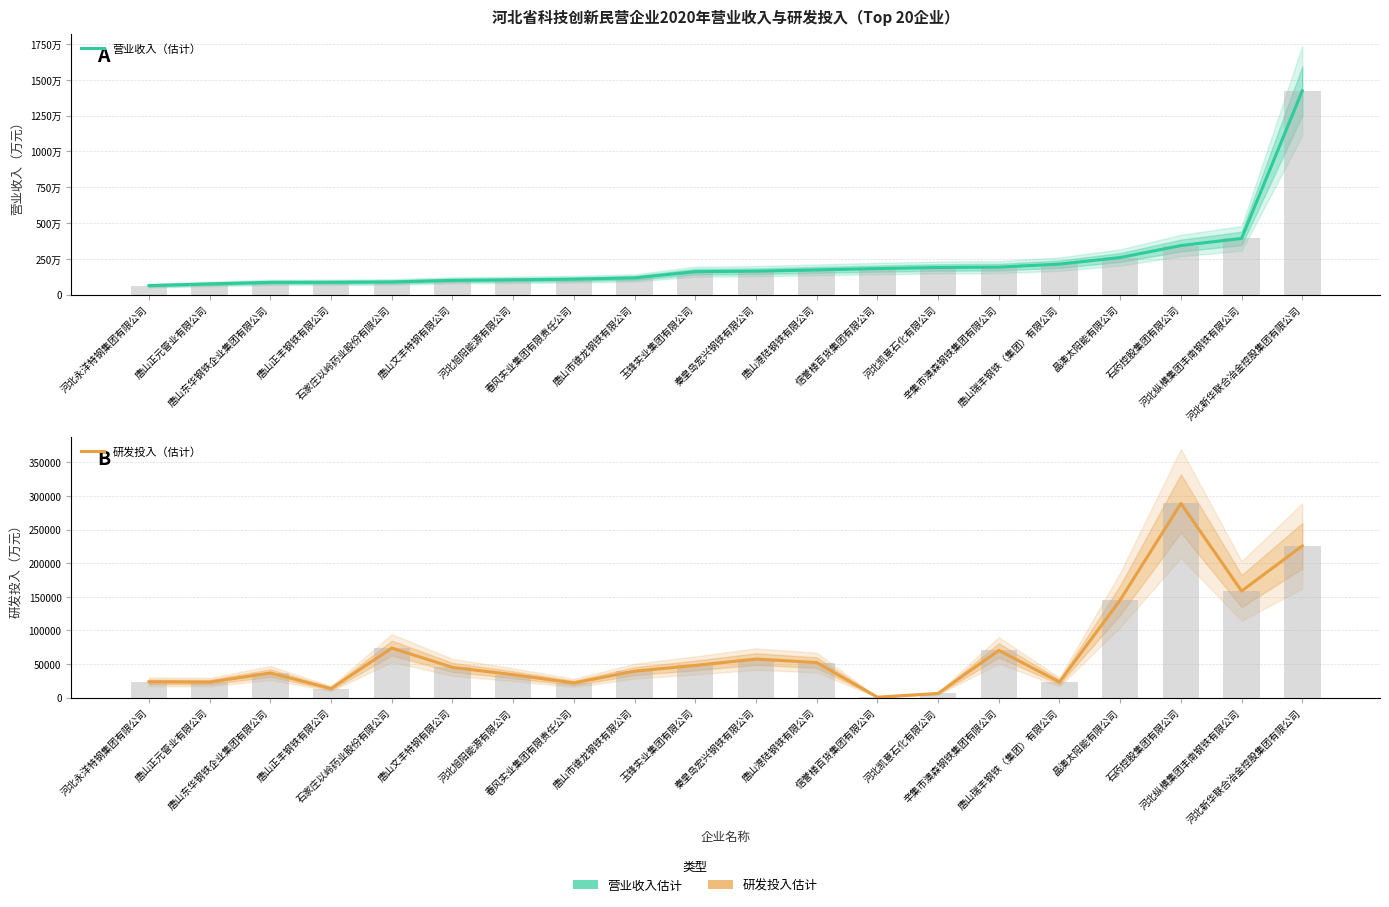

What is the label of the 8th bar from the left?

春风实业集团有限责任公司